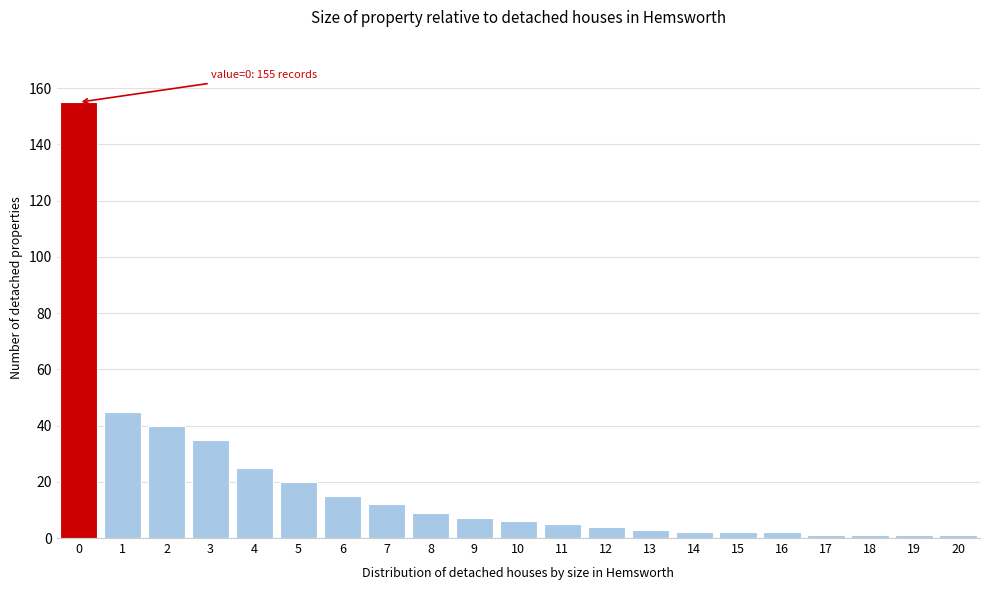

Reading left to right, extract all data points from this chart.

155	45	40	35	25	20	15	12	9	7	6	5	4	3	2	2	2	1	1	1	1